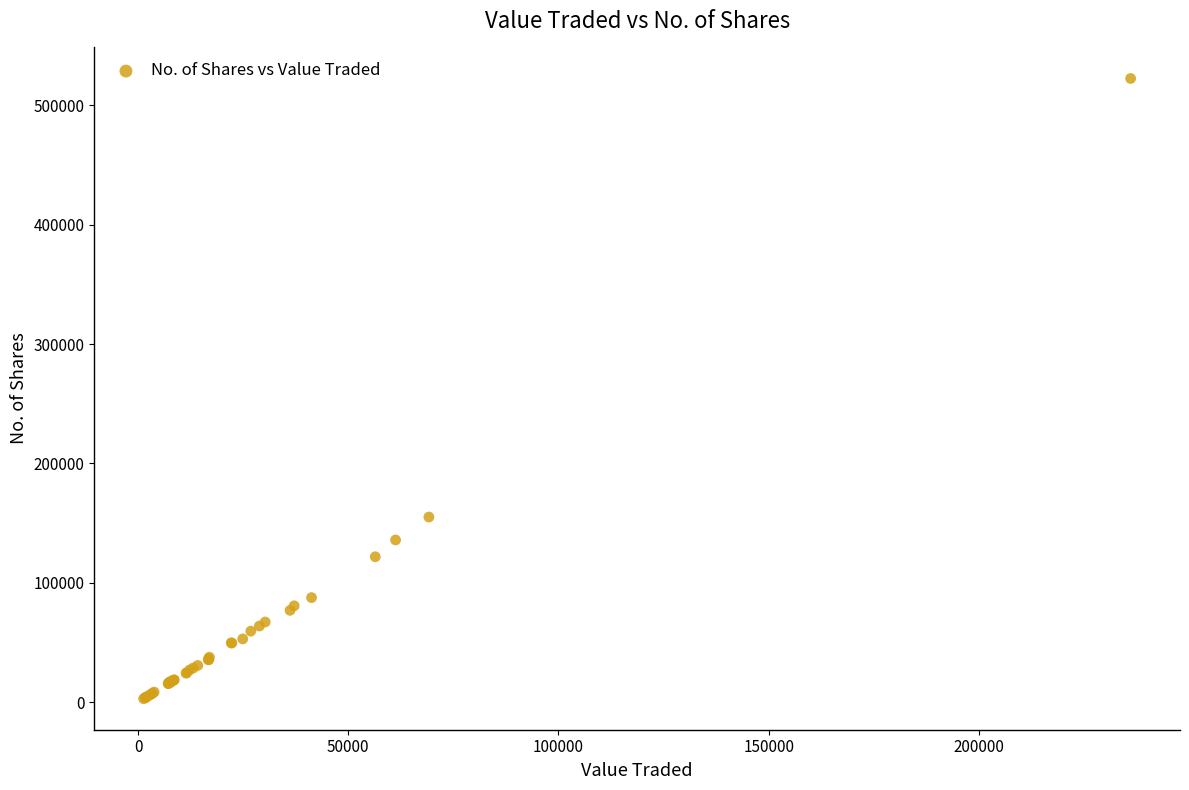

What Y value in the scatter plot is closest to 262702?

155096